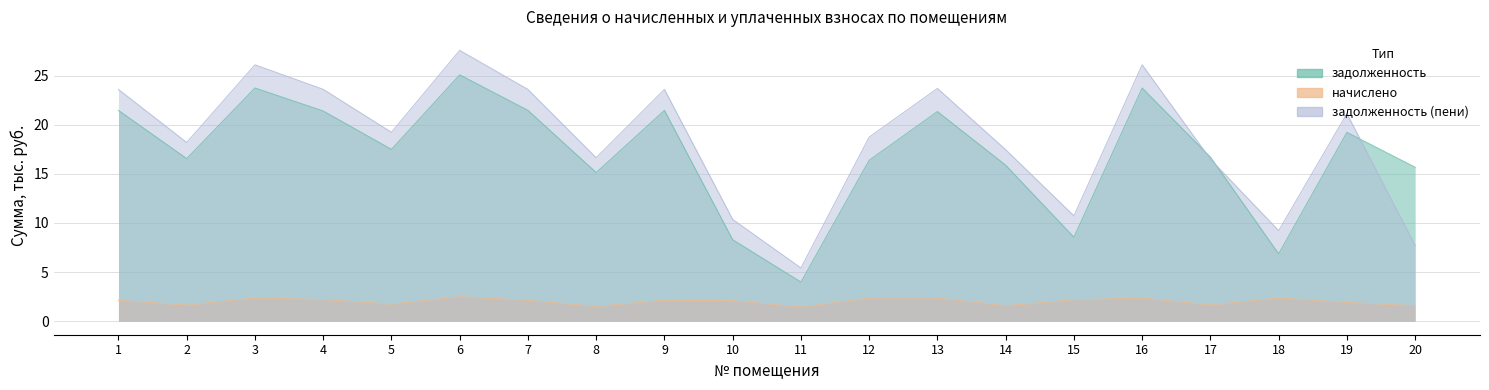

What are all the series names shown in the legend?

задолженность, начислено, задолженность (пени)